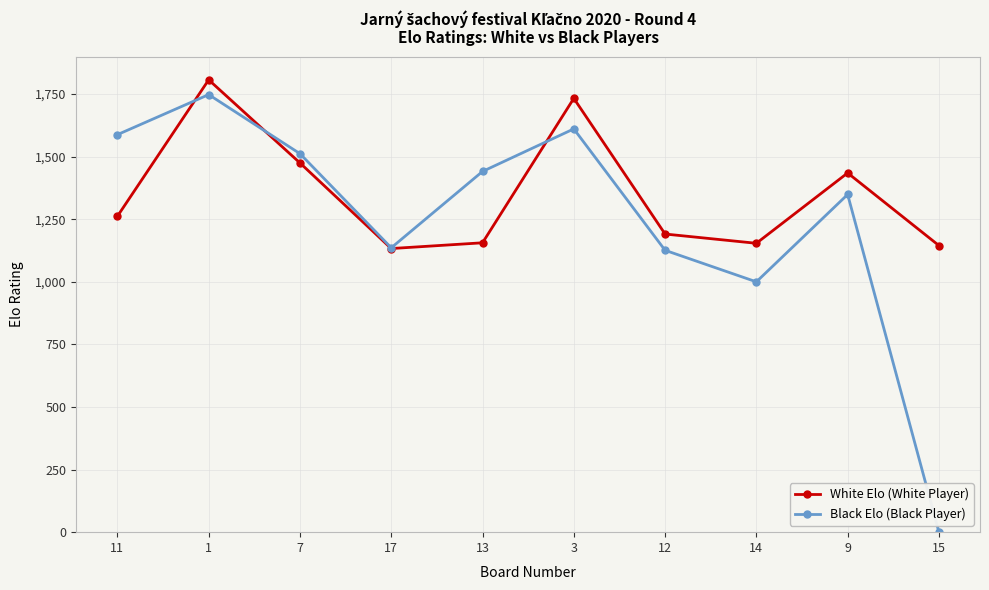

Between which two adjacent categories do Black Elo (Black Player) and White Elo (White Player) first intersect?

11 and 1